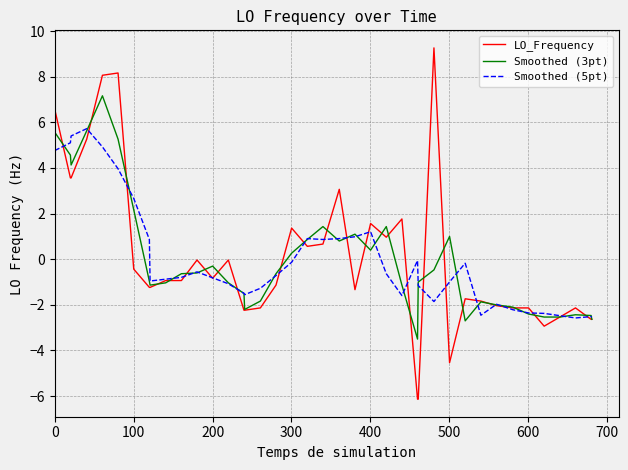

What is the minimum value for Smoothed (5pt)?

-2.6